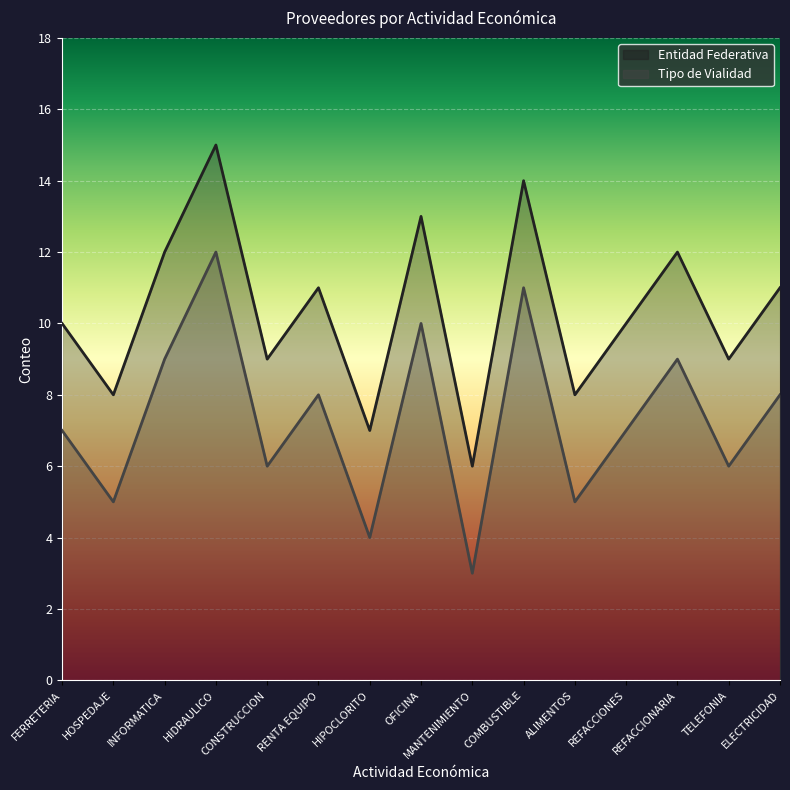

Which series has the largest total across all categories?

Entidad Federativa